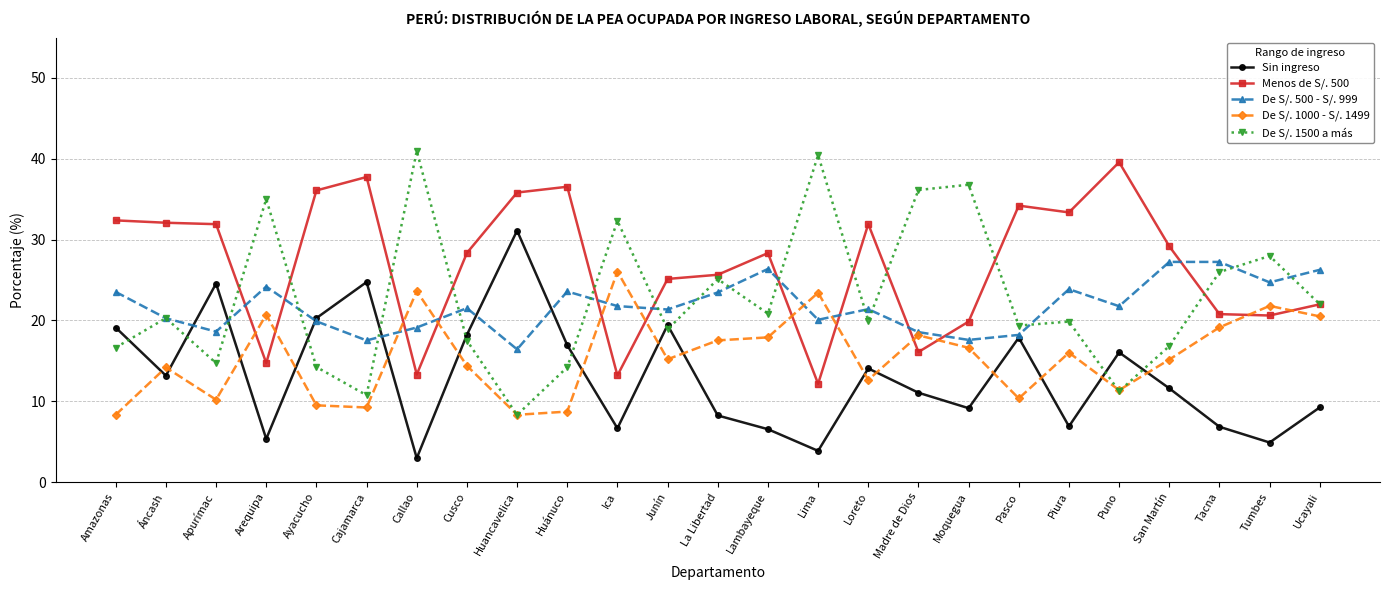

Where is the first local minimum for De S/. 500 - S/. 999?

Apurímac